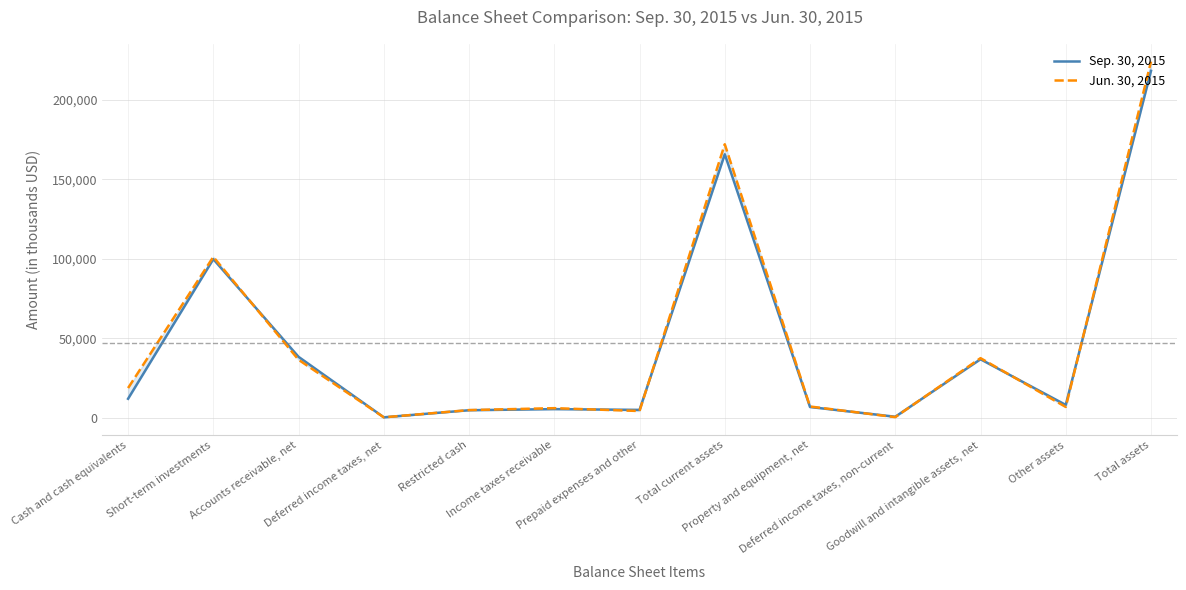

What is the difference between the maximum and minimum values in the Jun. 30, 2015 series?

223595